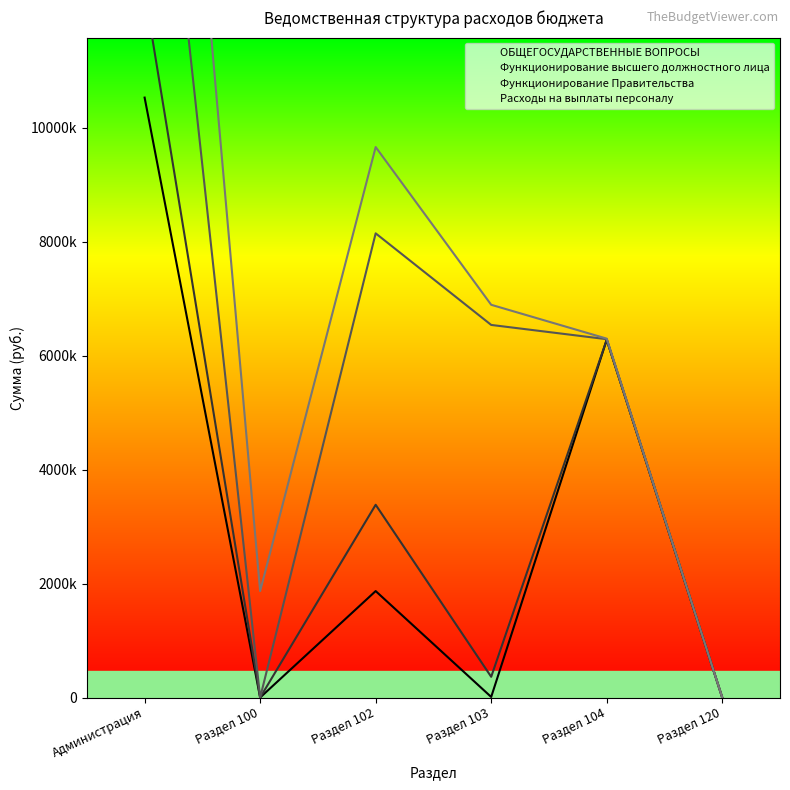

What is the value of the Функционирование Правительства point at the 1st from the left?

18681600